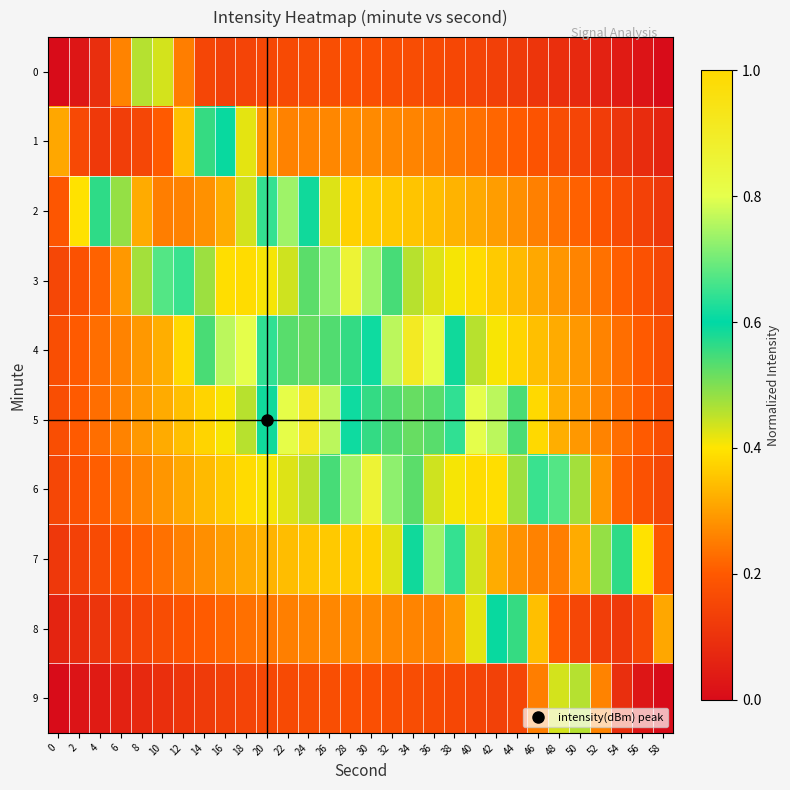

How many categories are shown in the chart?

30